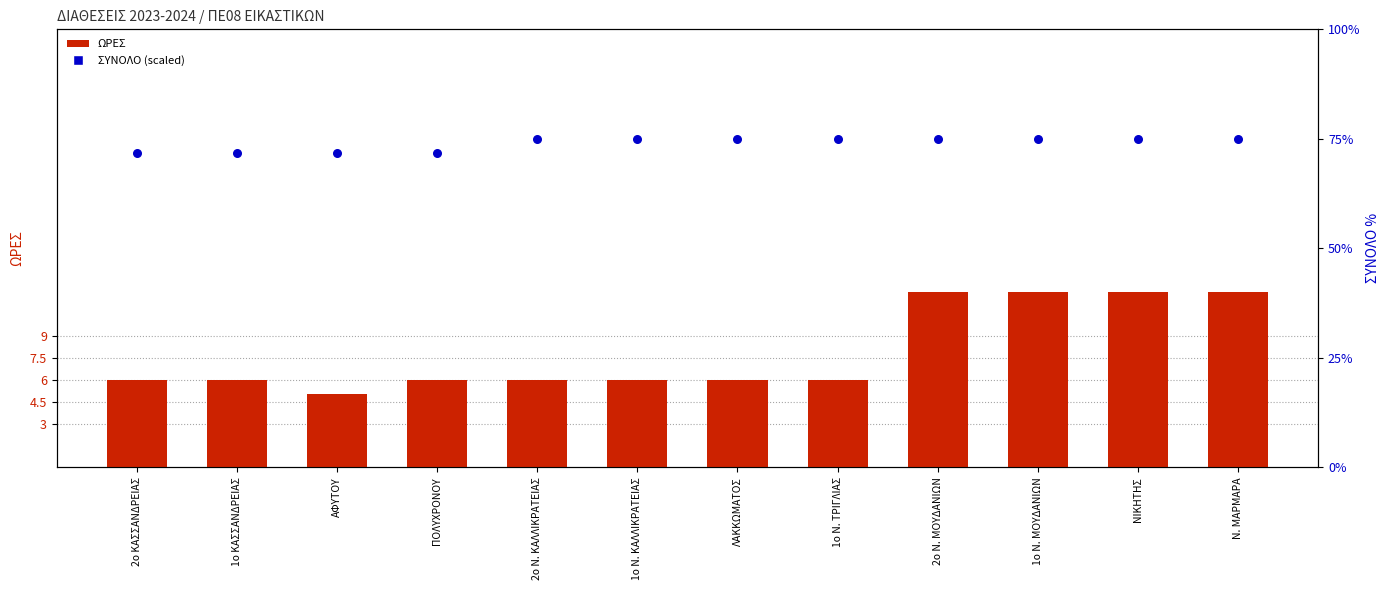

Which series contains the highest Y value?

ΣΥΝΟΛΟ (scaled)